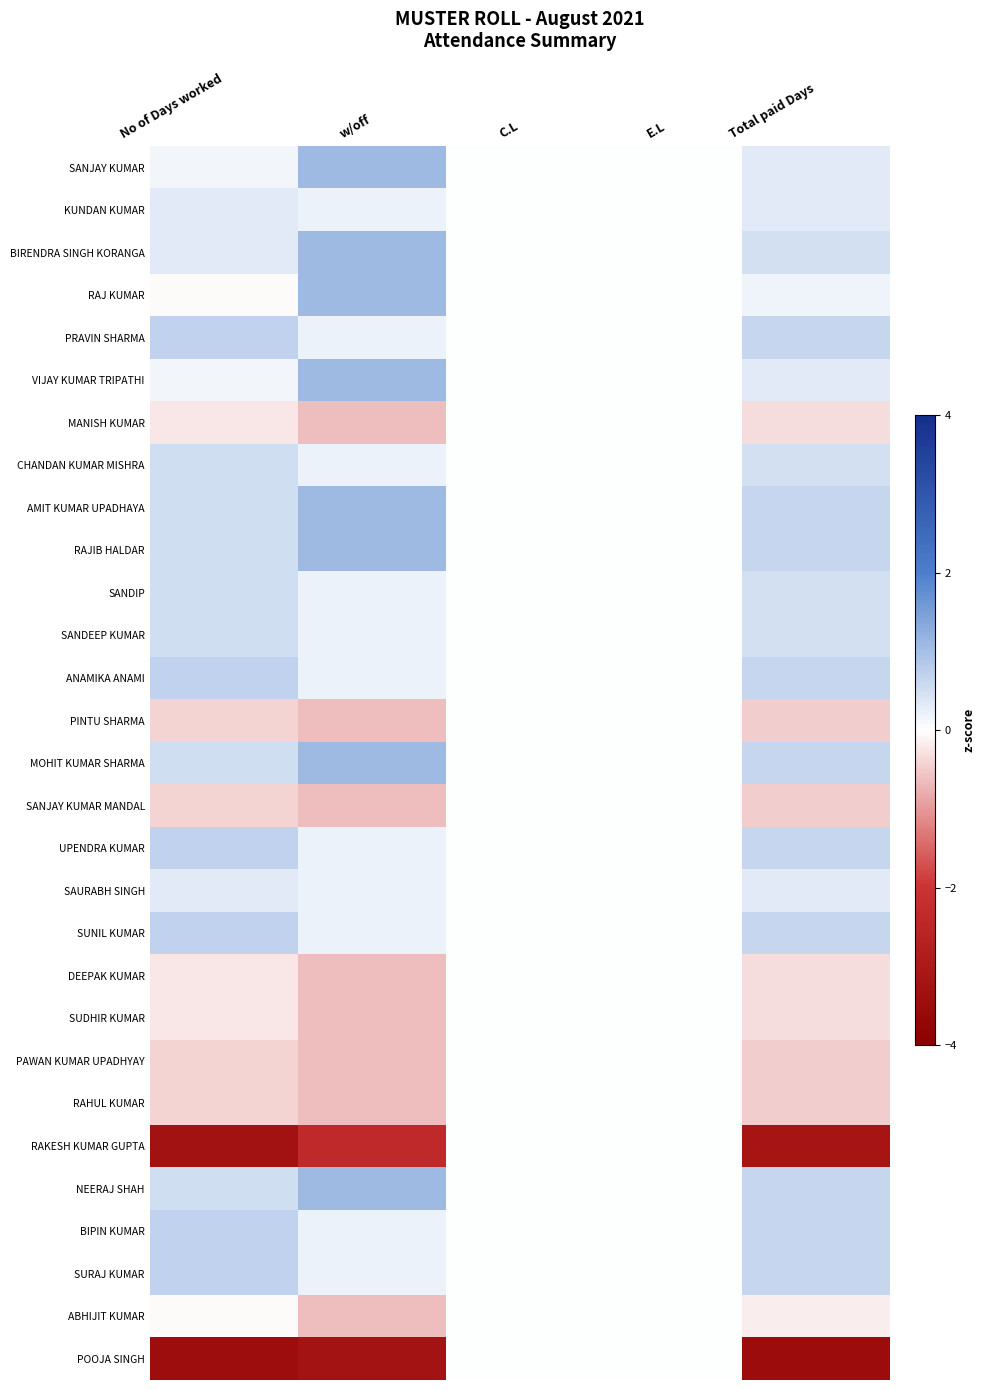

Reading left to right, transcribe all the data shown in this chart.

SANJAY KUMAR: No of Days worked=0.1	w/off=1.1	C.L=0.0	E.L=0.0	Total paid Days=0.3
KUNDAN KUMAR: No of Days worked=0.3	w/off=0.2	C.L=0.0	E.L=0.0	Total paid Days=0.3
BIRENDRA SINGH KORANGA: No of Days worked=0.3	w/off=1.1	C.L=0.0	E.L=0.0	Total paid Days=0.5
RAJ KUMAR: No of Days worked=-0.0	w/off=1.1	C.L=0.0	E.L=0.0	Total paid Days=0.2
PRAVIN SHARMA: No of Days worked=0.7	w/off=0.2	C.L=0.0	E.L=0.0	Total paid Days=0.6
VIJAY KUMAR TRIPATHI: No of Days worked=0.1	w/off=1.1	C.L=0.0	E.L=0.0	Total paid Days=0.3
MANISH KUMAR: No of Days worked=-0.2	w/off=-0.7	C.L=0.0	E.L=0.0	Total paid Days=-0.3
CHANDAN KUMAR MISHRA: No of Days worked=0.5	w/off=0.2	C.L=0.0	E.L=0.0	Total paid Days=0.5
AMIT KUMAR UPADHAYA: No of Days worked=0.5	w/off=1.1	C.L=0.0	E.L=0.0	Total paid Days=0.6
RAJIB HALDAR: No of Days worked=0.5	w/off=1.1	C.L=0.0	E.L=0.0	Total paid Days=0.6
SANDIP: No of Days worked=0.5	w/off=0.2	C.L=0.0	E.L=0.0	Total paid Days=0.5
SANDEEP KUMAR: No of Days worked=0.5	w/off=0.2	C.L=0.0	E.L=0.0	Total paid Days=0.5
ANAMIKA ANAMI: No of Days worked=0.7	w/off=0.2	C.L=0.0	E.L=0.0	Total paid Days=0.6
PINTU SHARMA: No of Days worked=-0.4	w/off=-0.7	C.L=0.0	E.L=0.0	Total paid Days=-0.5
MOHIT KUMAR SHARMA: No of Days worked=0.5	w/off=1.1	C.L=0.0	E.L=0.0	Total paid Days=0.6
SANJAY KUMAR MANDAL: No of Days worked=-0.4	w/off=-0.7	C.L=0.0	E.L=0.0	Total paid Days=-0.5
UPENDRA KUMAR: No of Days worked=0.7	w/off=0.2	C.L=0.0	E.L=0.0	Total paid Days=0.6
SAURABH SINGH: No of Days worked=0.3	w/off=0.2	C.L=0.0	E.L=0.0	Total paid Days=0.3
SUNIL KUMAR: No of Days worked=0.7	w/off=0.2	C.L=0.0	E.L=0.0	Total paid Days=0.6
DEEPAK KUMAR: No of Days worked=-0.2	w/off=-0.7	C.L=0.0	E.L=0.0	Total paid Days=-0.3
SUDHIR KUMAR: No of Days worked=-0.2	w/off=-0.7	C.L=0.0	E.L=0.0	Total paid Days=-0.3
PAWAN KUMAR UPADHYAY: No of Days worked=-0.4	w/off=-0.7	C.L=0.0	E.L=0.0	Total paid Days=-0.5
RAHUL KUMAR: No of Days worked=-0.4	w/off=-0.7	C.L=0.0	E.L=0.0	Total paid Days=-0.5
RAKESH KUMAR GUPTA: No of Days worked=-3.3	w/off=-2.4	C.L=0.0	E.L=0.0	Total paid Days=-3.2
NEERAJ SHAH: No of Days worked=0.5	w/off=1.1	C.L=0.0	E.L=0.0	Total paid Days=0.6
BIPIN KUMAR: No of Days worked=0.7	w/off=0.2	C.L=0.0	E.L=0.0	Total paid Days=0.6
SURAJ KUMAR: No of Days worked=0.7	w/off=0.2	C.L=0.0	E.L=0.0	Total paid Days=0.6
ABHIJIT KUMAR: No of Days worked=-0.0	w/off=-0.7	C.L=0.0	E.L=0.0	Total paid Days=-0.2
POOJA SINGH: No of Days worked=-3.5	w/off=-3.2	C.L=0.0	E.L=0.0	Total paid Days=-3.5